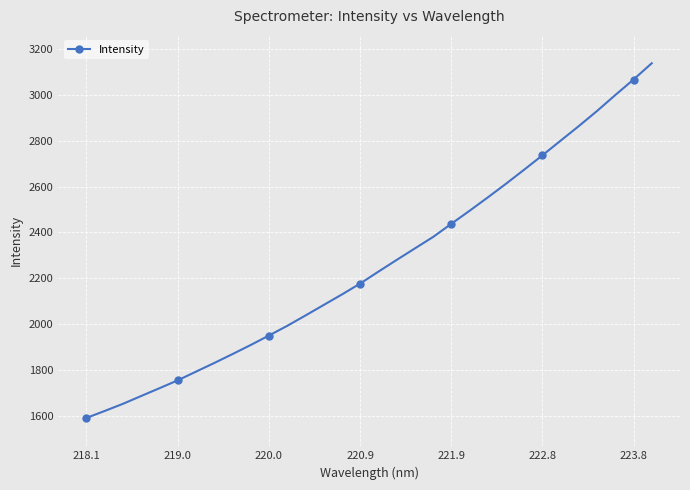

What is the minimum value shown in the chart?

1592.0